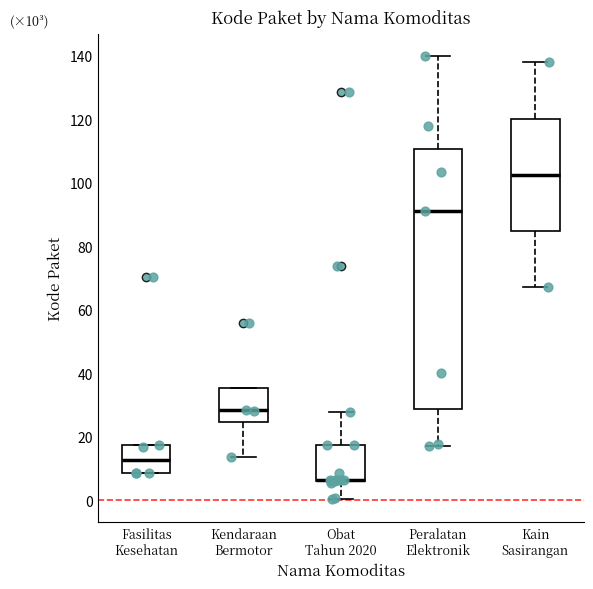

Which box is the tallest, from its lower edge to its upper edge?

Peralatan Elektronik